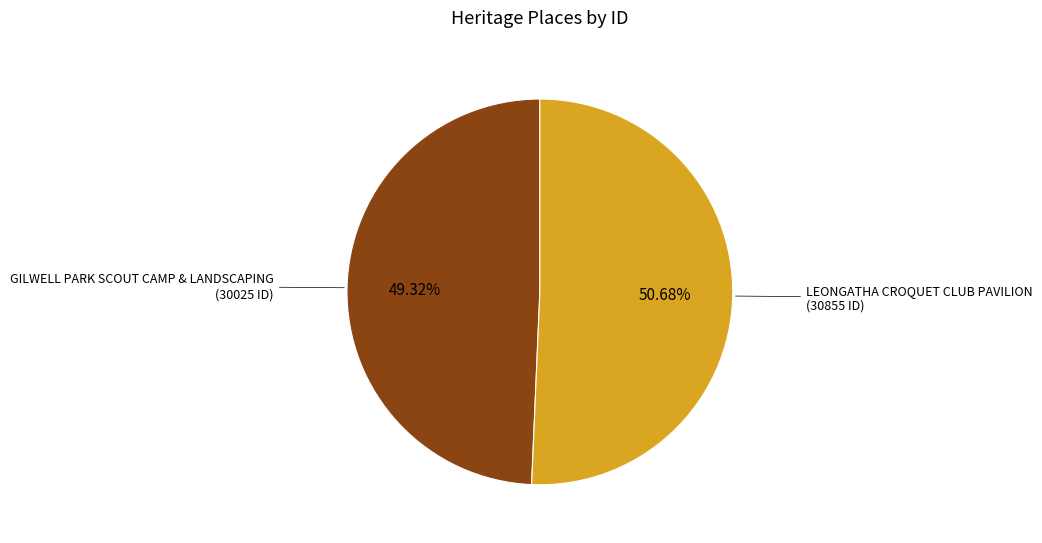

Is there a majority slice in this chart?

Yes